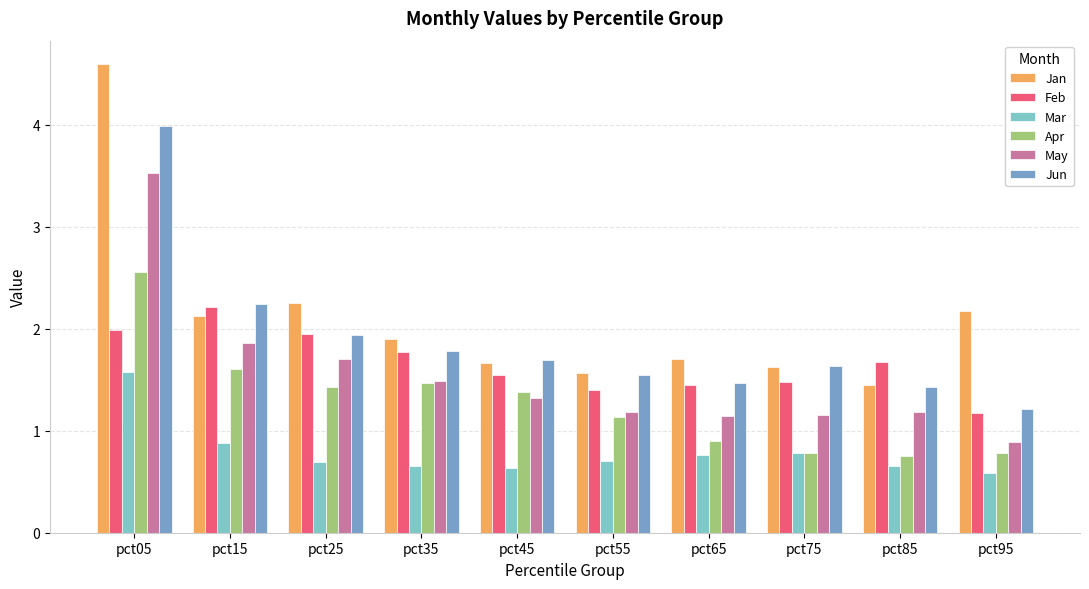

Is it true that Apr equals 1.5 at pct35?

True